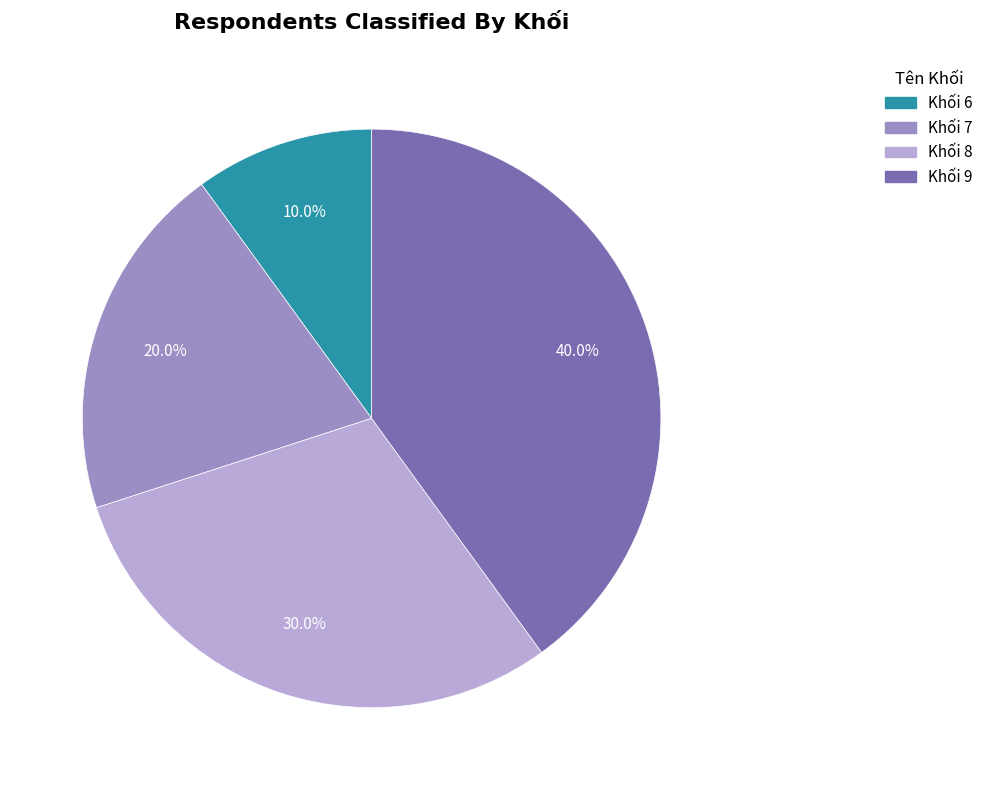

Approximately how many times larger is the value at Khối 6 compared to Khối 7?

0.5